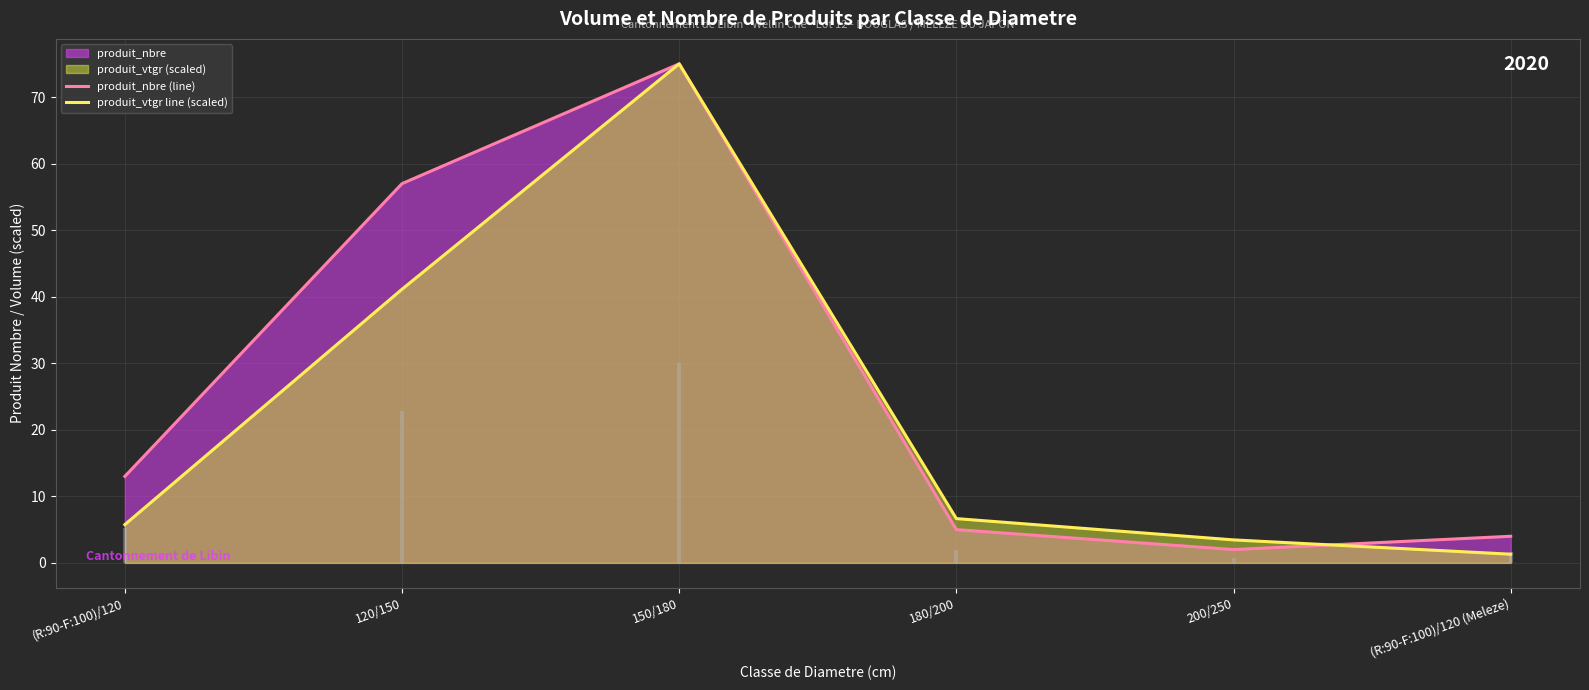

Which category has the lowest value across all series?

(R:90-F:100)/120 (Meleze)